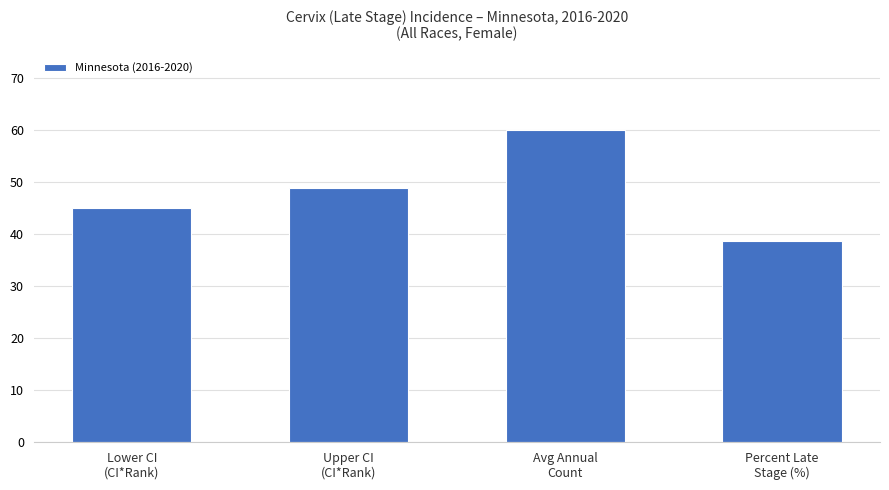

What is the label of the 1st bar from the right?

Percent Late
Stage (%)